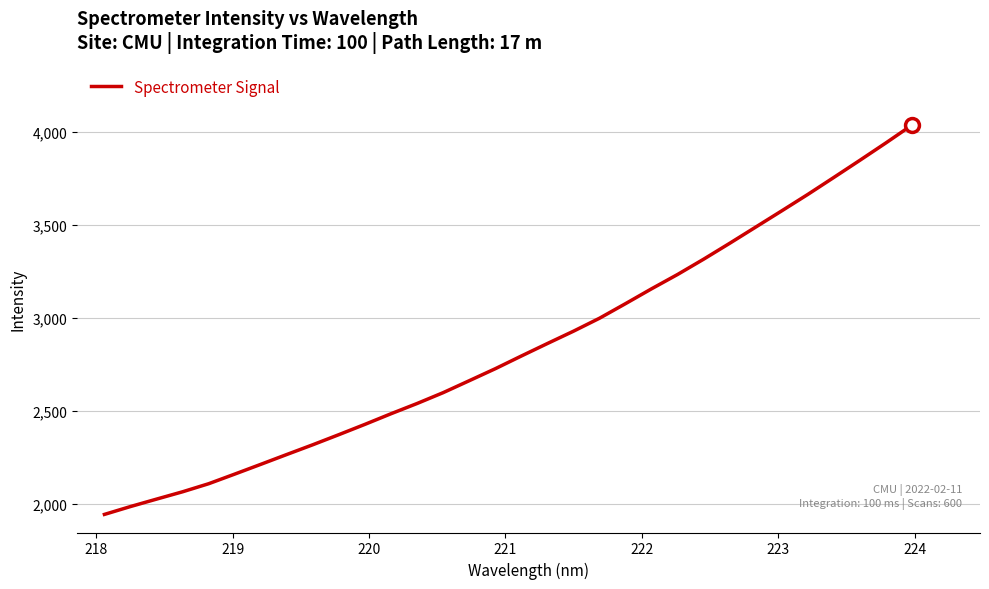

True or false: there are more than 1 points higher than both neighbors.

False